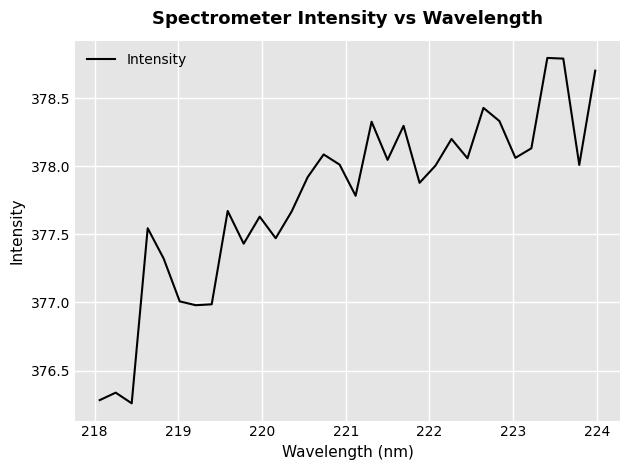

What is the difference between the second highest and minimum values?

2.5